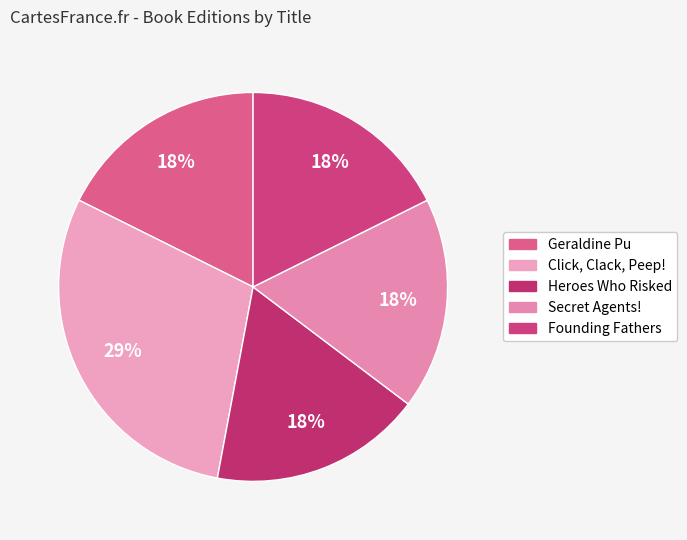

Which slice is the smallest?

Geraldine Pu and Her Lunch Box, Too!